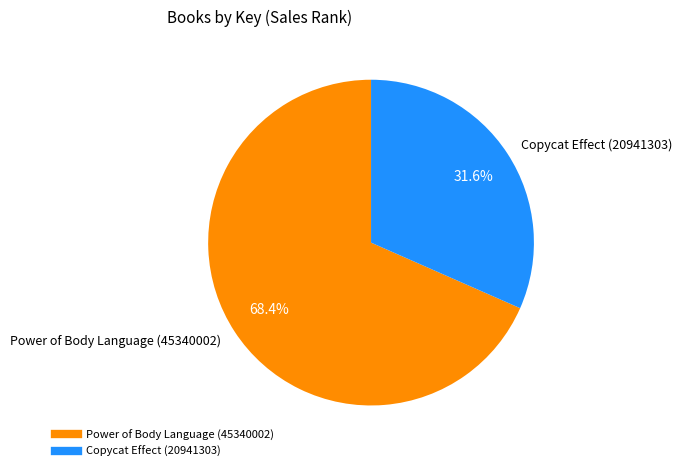

What is the smallest slice in the pie chart?

Copycat Effect (20941303)